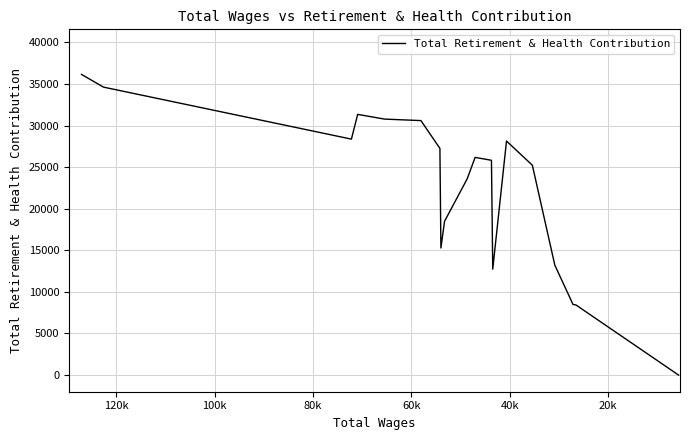

The chart shows a value of 2347.1 at 16. True or false?

False